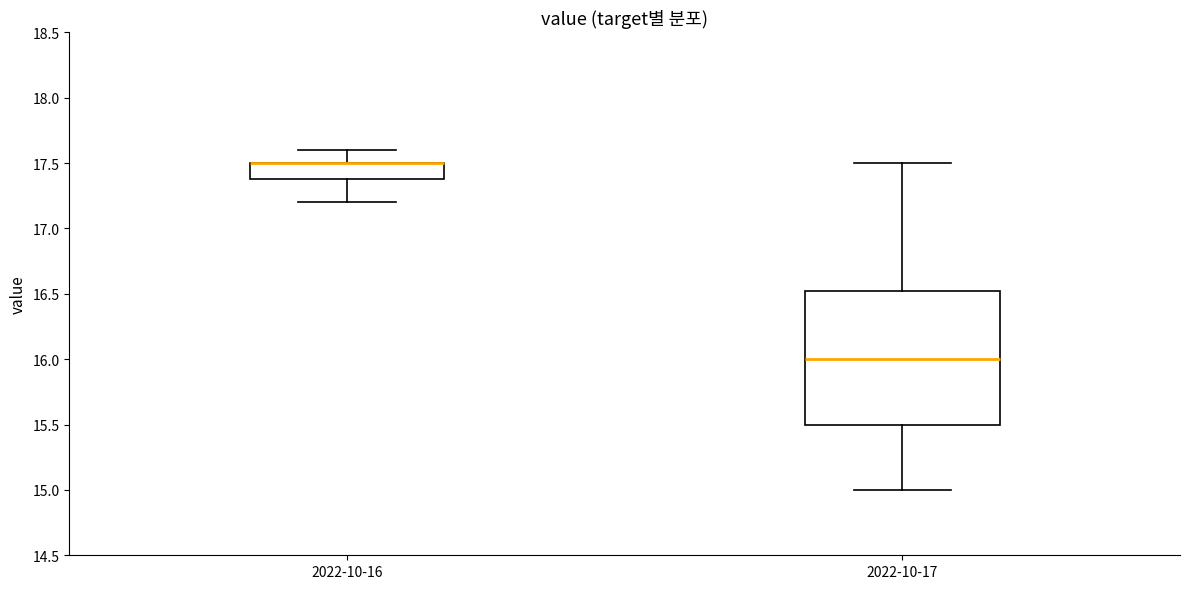

Reading left to right, read every box against the y-axis: the position of its median line, the range the box covers, and the ends of its whiskers. The values are not printed on the chart, so give them approximately, as read against the axis.

2022-10-16: median 17.50 (drawn on the box's upper edge), box 17.40 to 17.50, whiskers 17.20 to 17.60
2022-10-17: median 16.00, box 15.50 to 16.55, whiskers 15.00 to 17.50